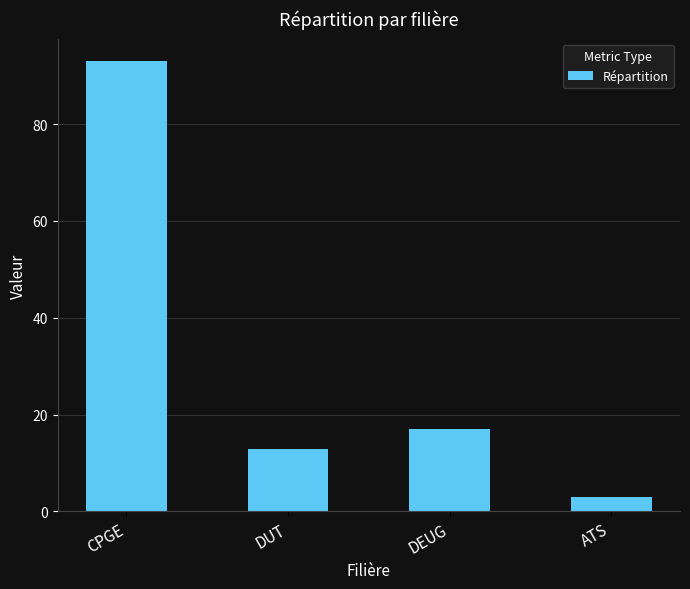

What is the ratio of the value at DUT to the value at DEUG?

0.8